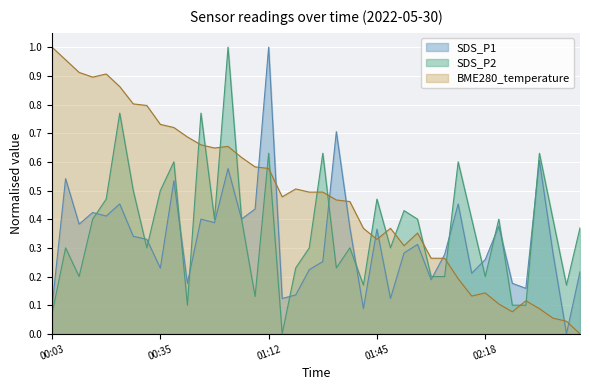

What is the average value of the SDS_P2 series?

0.4